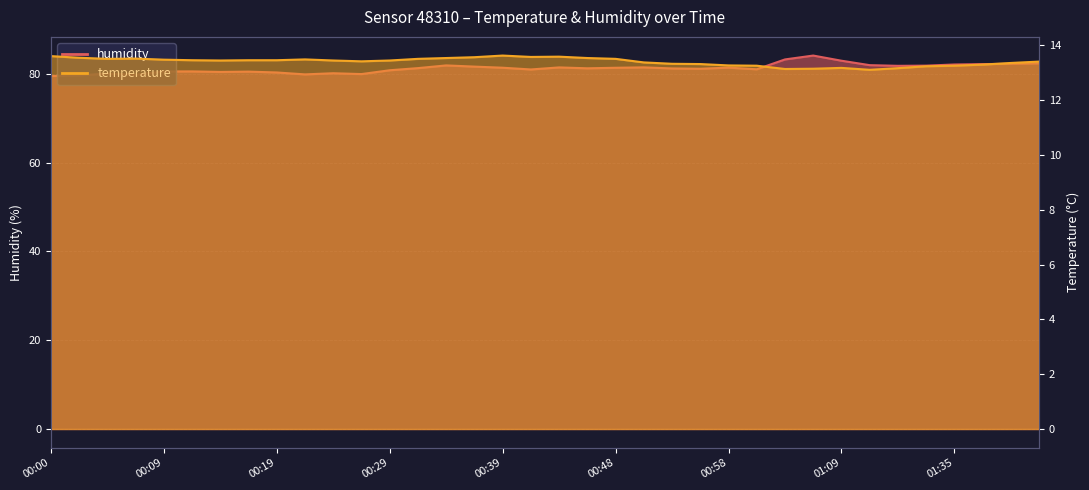

What are all the series names shown in the legend?

temperature, humidity